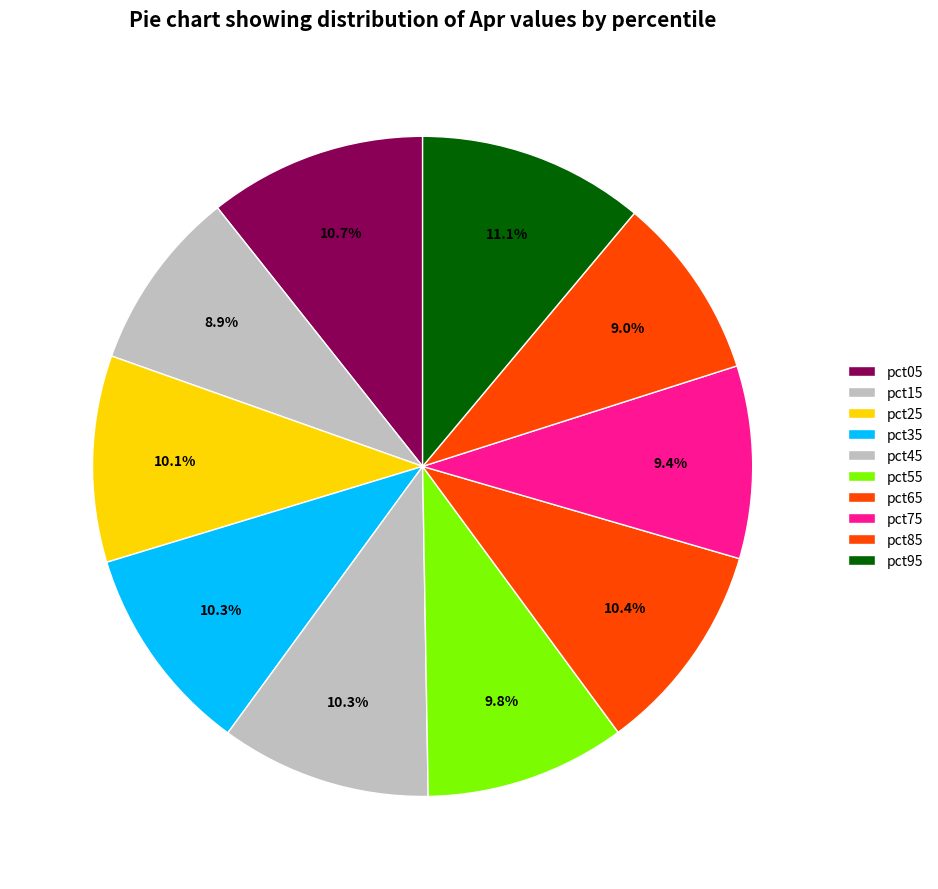

Which slice is the smallest?

pct15